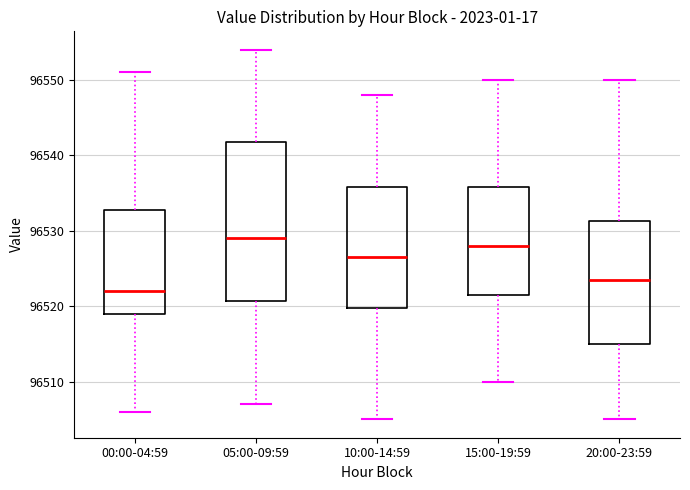

Reading left to right, read every box against the y-axis: the position of its median line, the range the box covers, and the ends of its whiskers. The values are not printed on the chart, so give them approximately, as read against the axis.

00:00-04:59: median 96522, box 96519 to 96533, whiskers 96506 to 96551
05:00-09:59: median 96529, box 96521 to 96542, whiskers 96507 to 96554
10:00-14:59: median 96527, box 96520 to 96536, whiskers 96505 to 96548
15:00-19:59: median 96528, box 96522 to 96536, whiskers 96510 to 96550
20:00-23:59: median 96524, box 96515 to 96531, whiskers 96505 to 96550